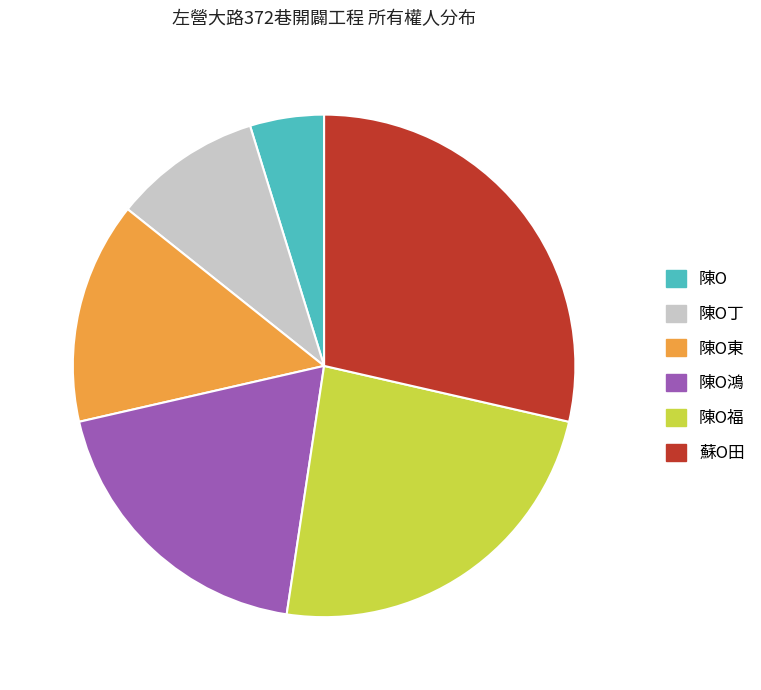

Which has a higher value, 陳Ο東 or 蘇Ο田?

蘇Ο田